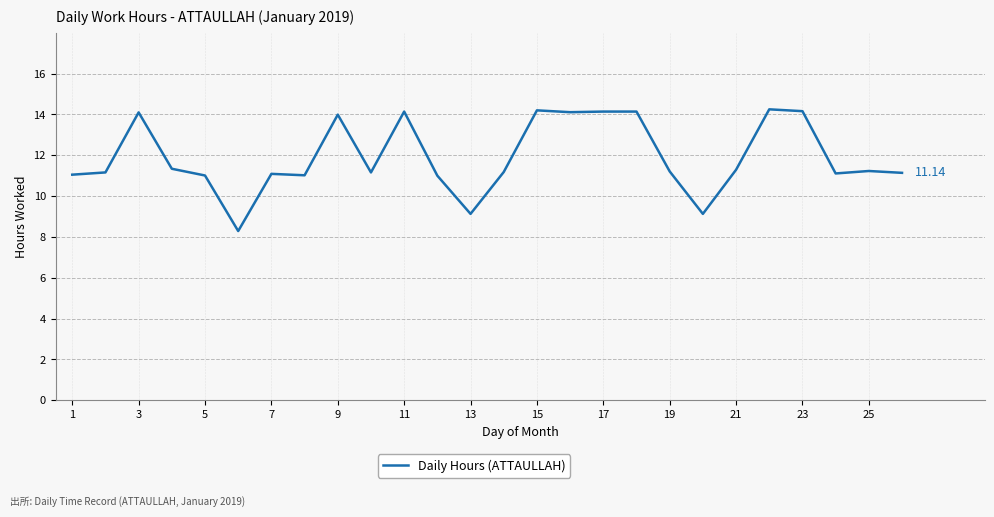

True or false: there are more than 1 points higher than both neighbors.

True